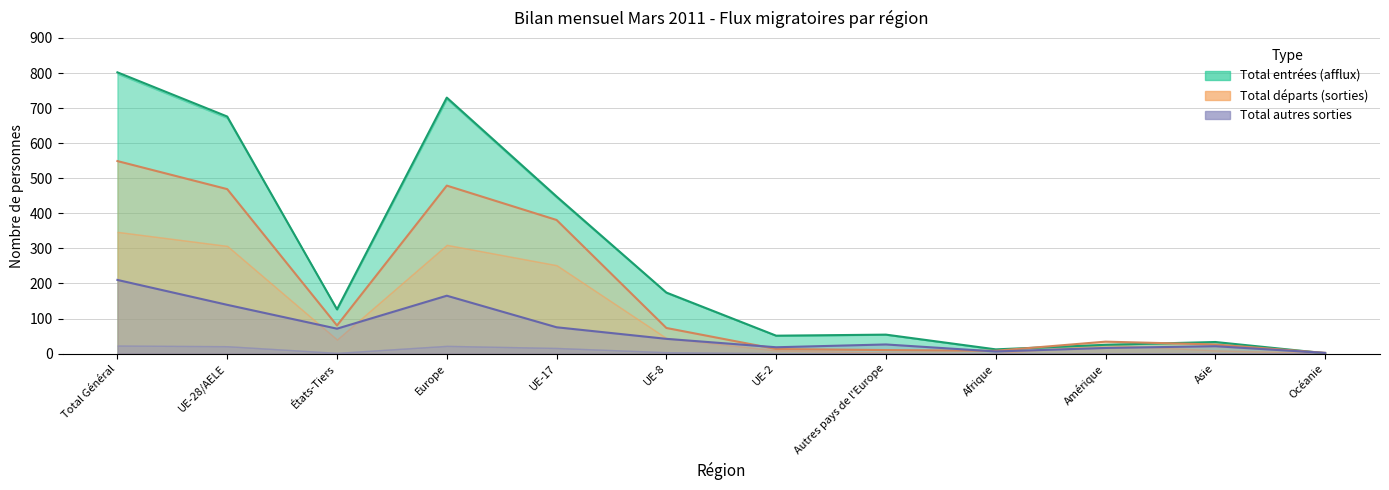

What is the minimum value shown in the chart?

1